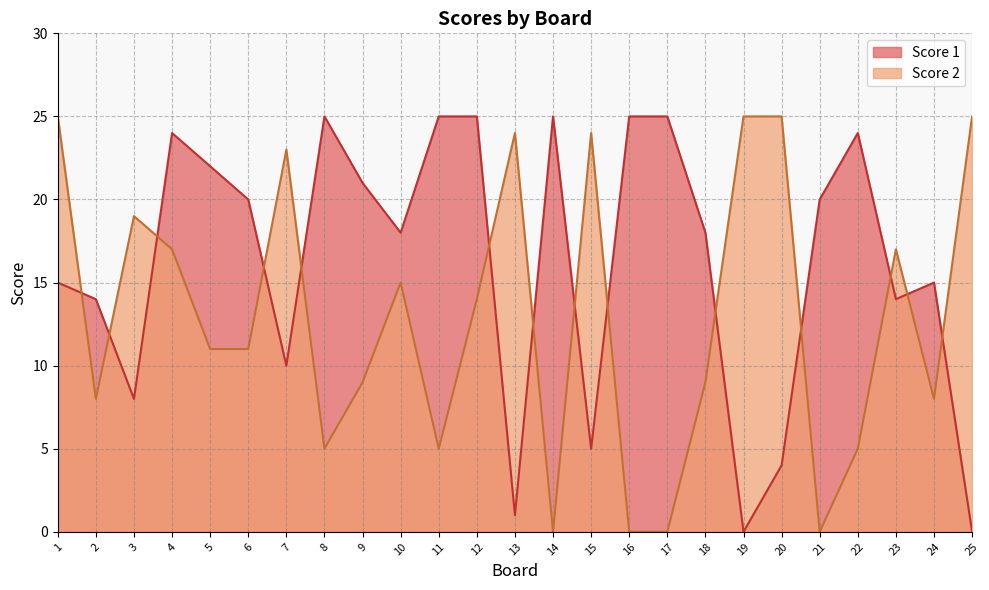

What is the approximate value of Score 2 at 15, to the nearest 10?

20